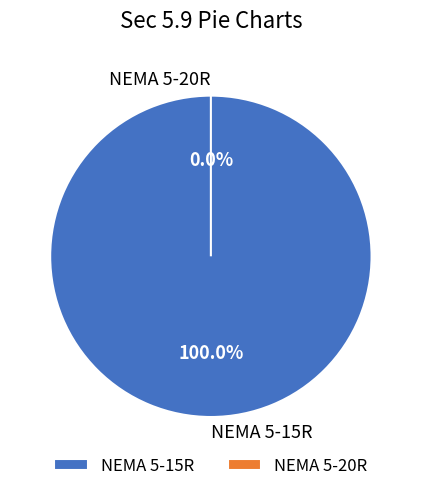

Does any single category account for the majority?

Yes